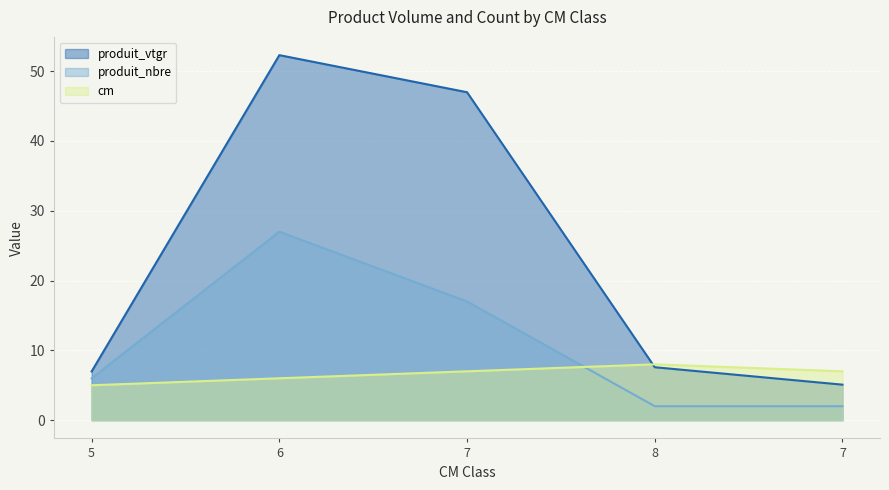

What is the minimum value for cm?

5.0